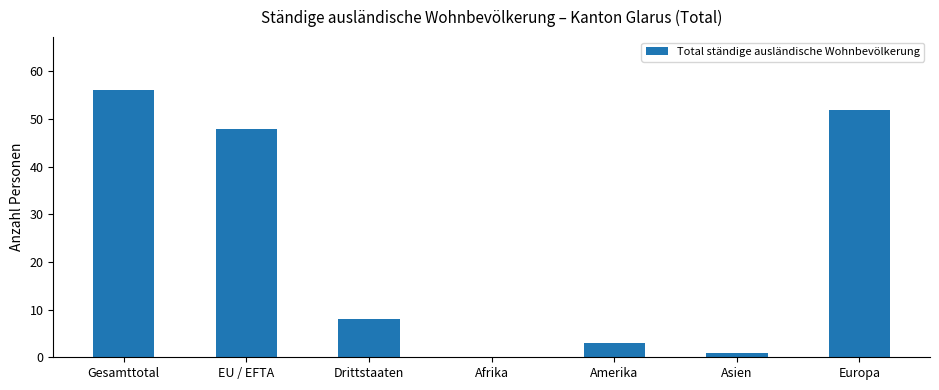

What is the average value?

24